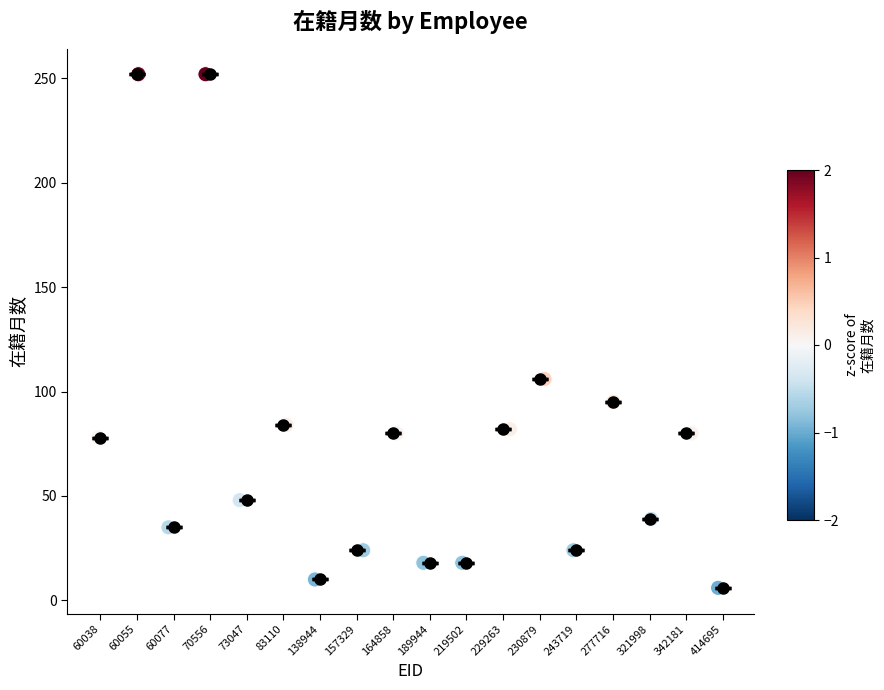

What Y value in the scatter plot is closest to 129?

106